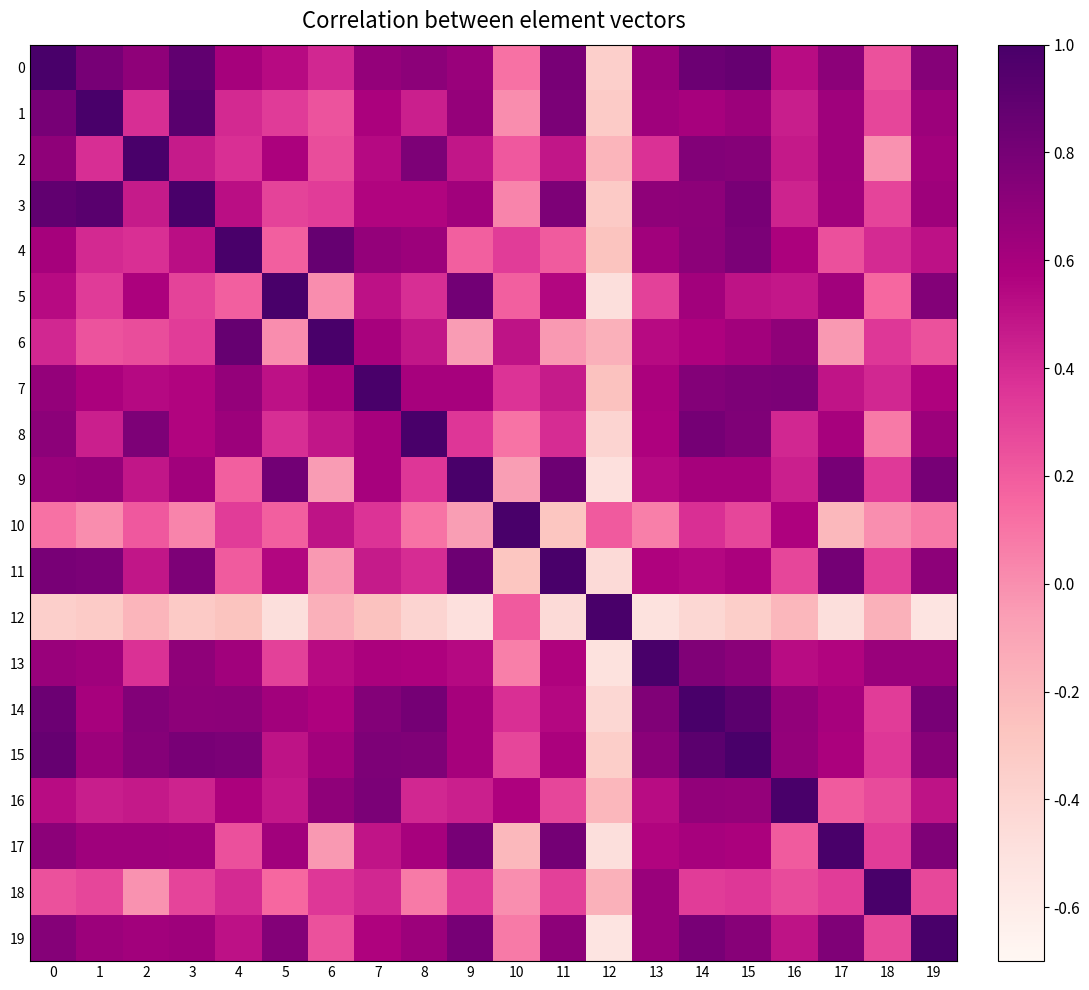

How many categories are shown in the chart?

20